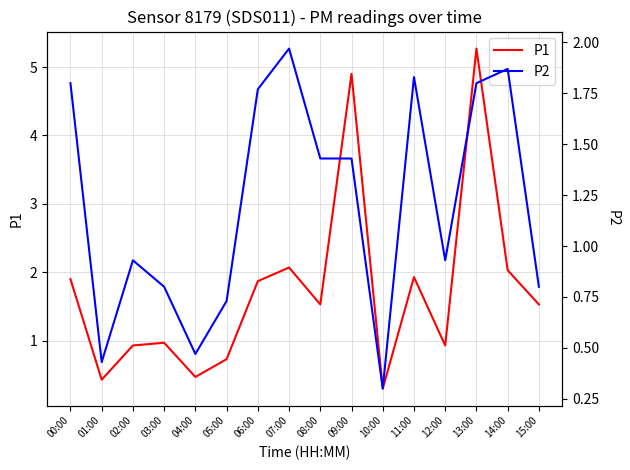

At which category is the sum across all series the highest?

13:00